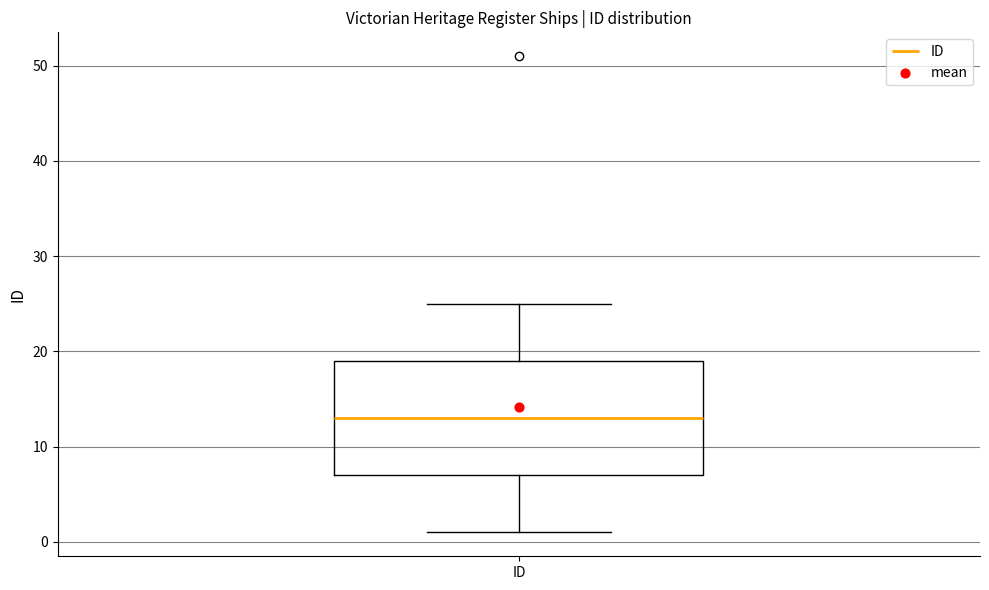

Where does the upper whisker of the box for ID end on the y-axis? The values are not printed on the chart, so give them approximately, as read against the axis.

25